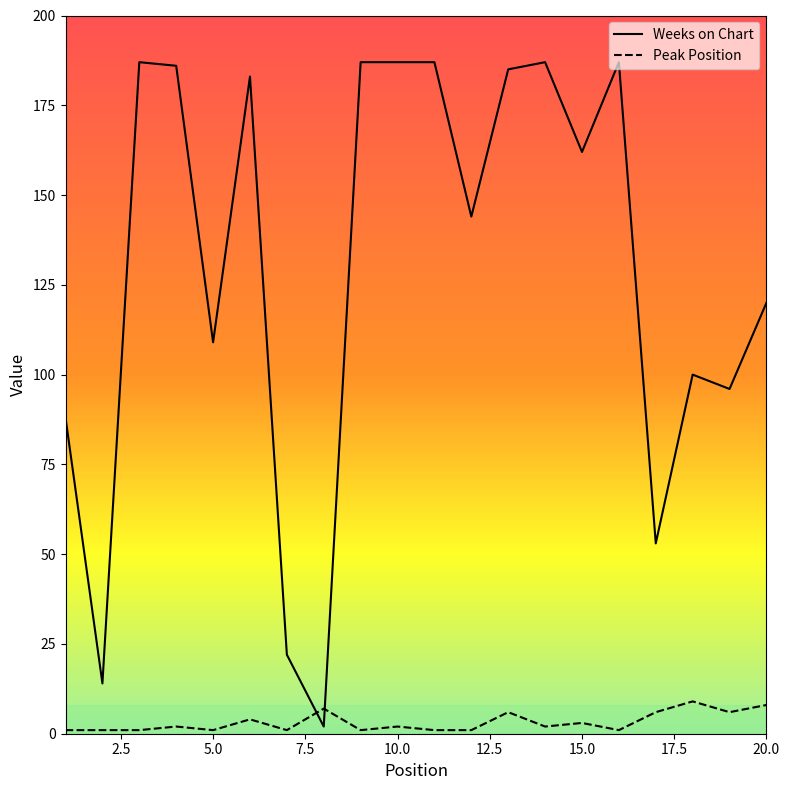

List the series in order of their peak value, lowest first.

Peak Position, Weeks on Chart